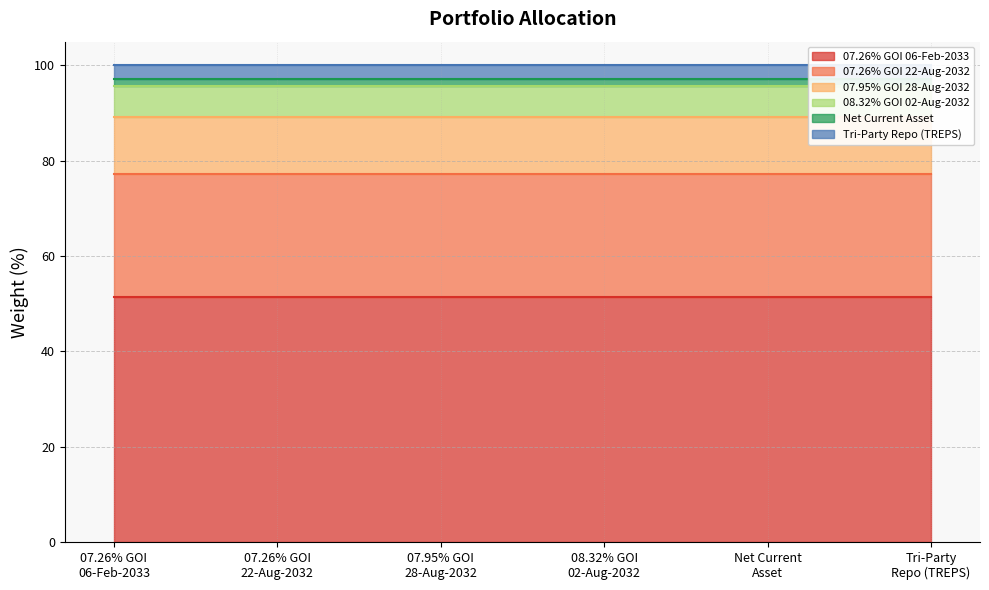

What is the value of the 1st point from the left?

51.4